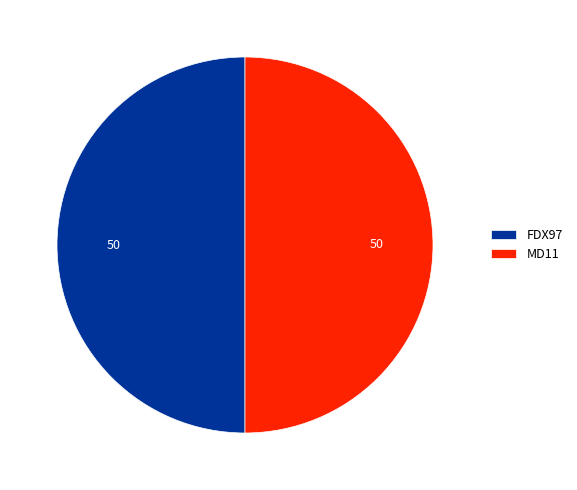

Is the sum of MD11 and FDX97 greater than half?

Yes